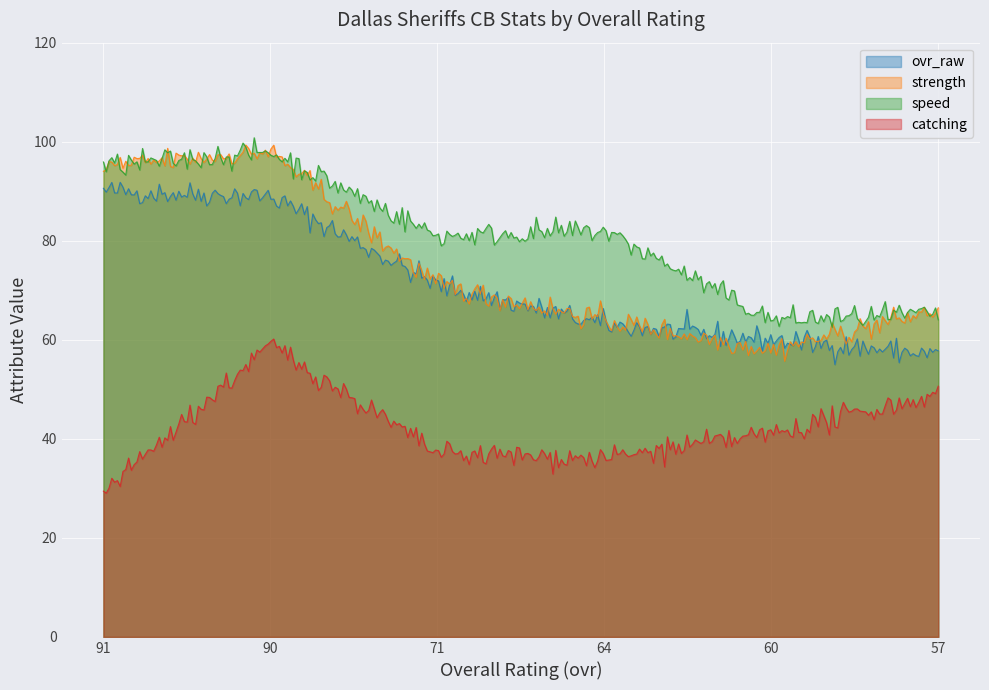

Which series has the largest total across all categories?

speed